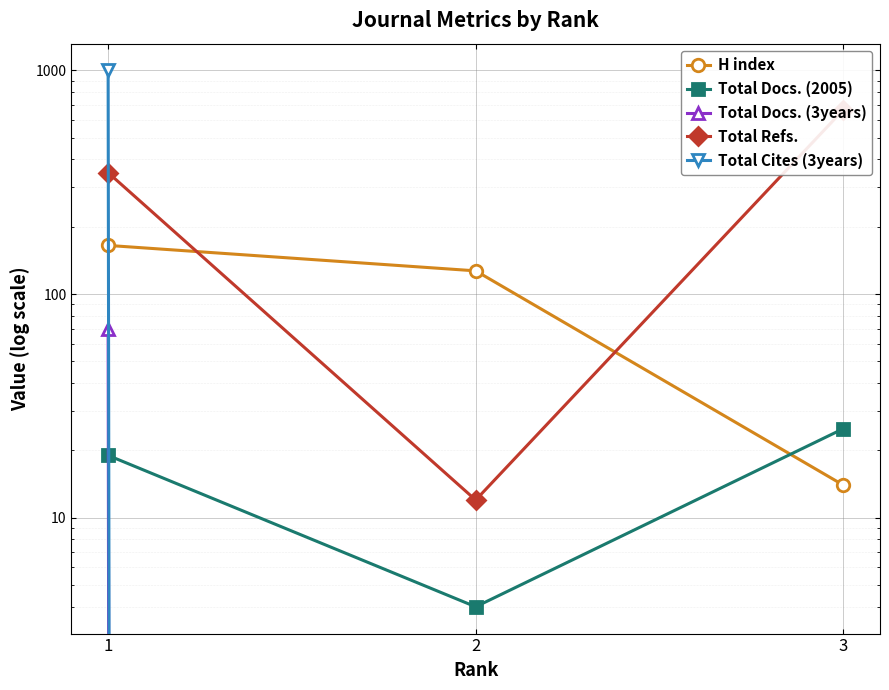

Which series has the largest total across all categories?

Total Refs.